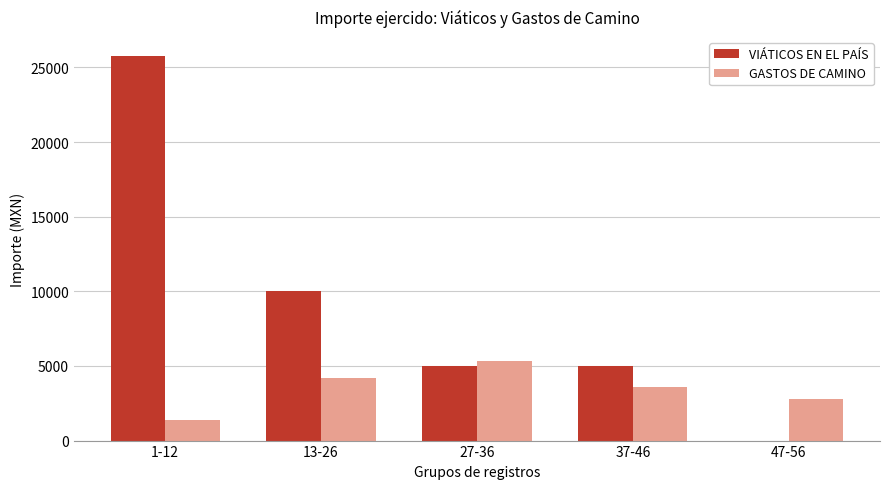

The value of GASTOS DE CAMINO at 13-26 is 1260. True or false?

False